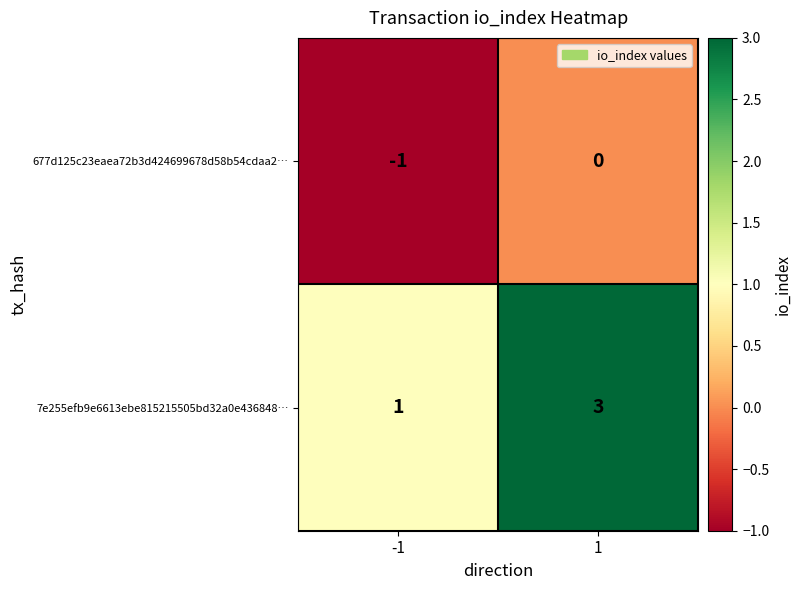

How many series are shown in this chart?

2